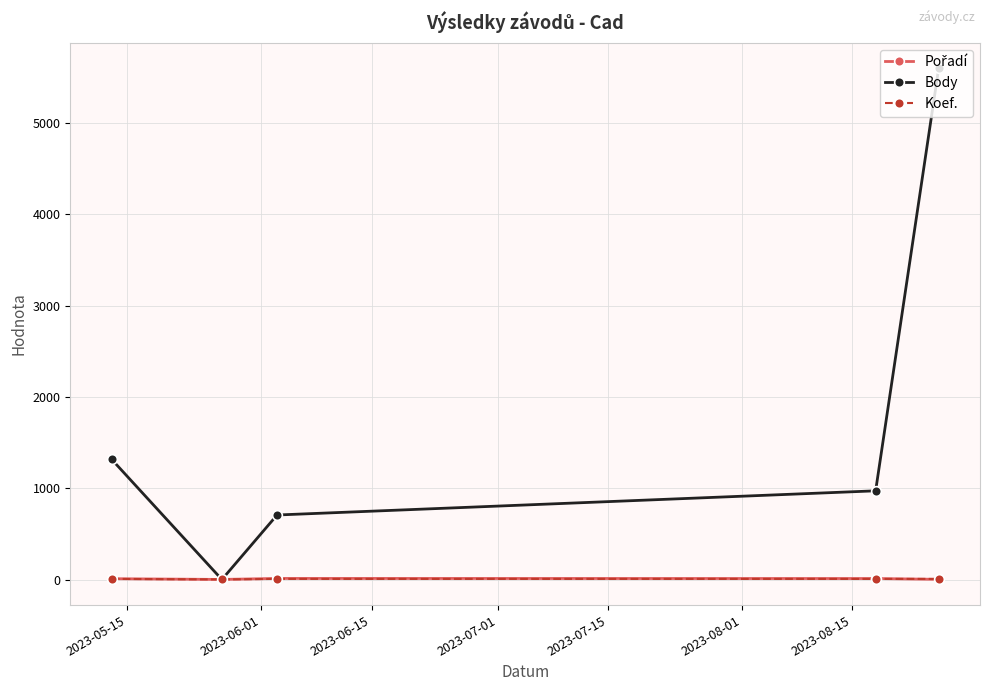

Which series has the largest total across all categories?

Body